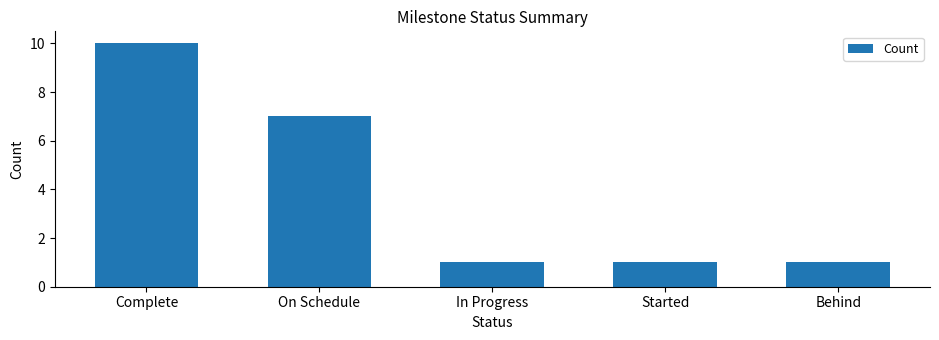

Approximately how many times larger is the value at Started compared to Complete?

0.1